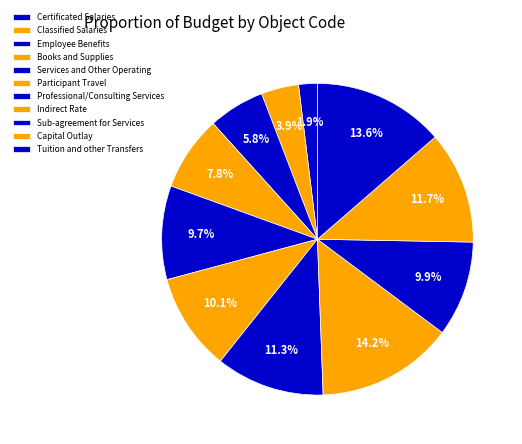

What percentage is the Books and Supplies slice, to the nearest percent?

8%